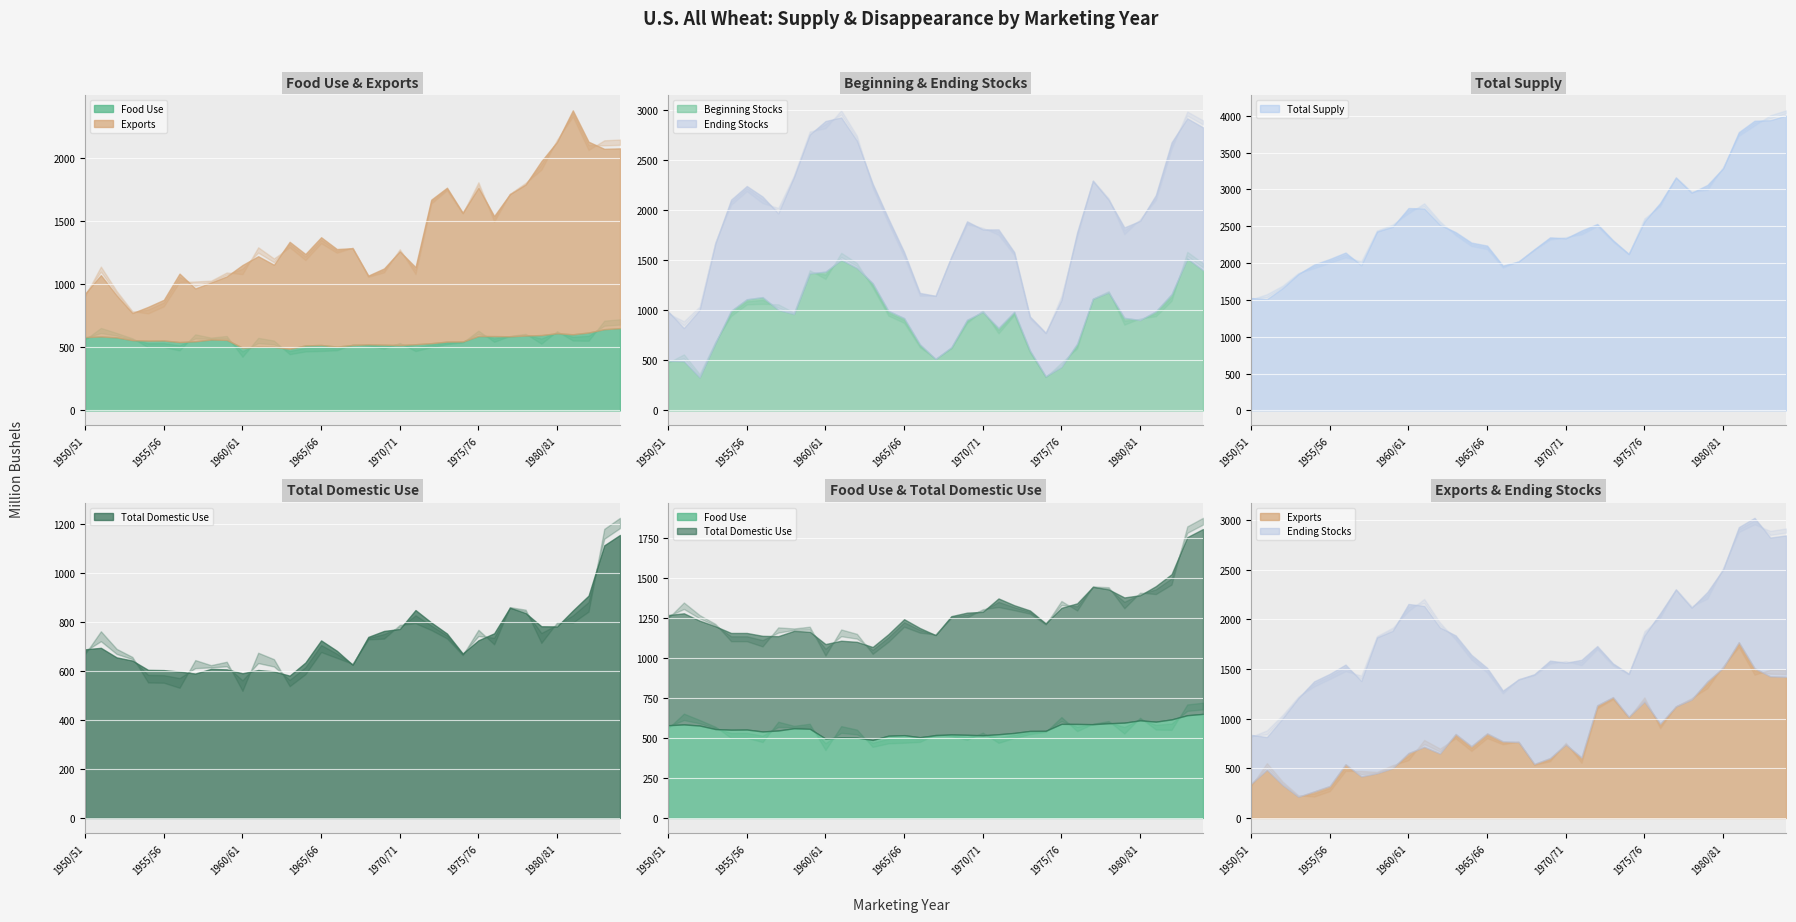

Is it true that Exports equals 1821.8 at 1977/78?

False